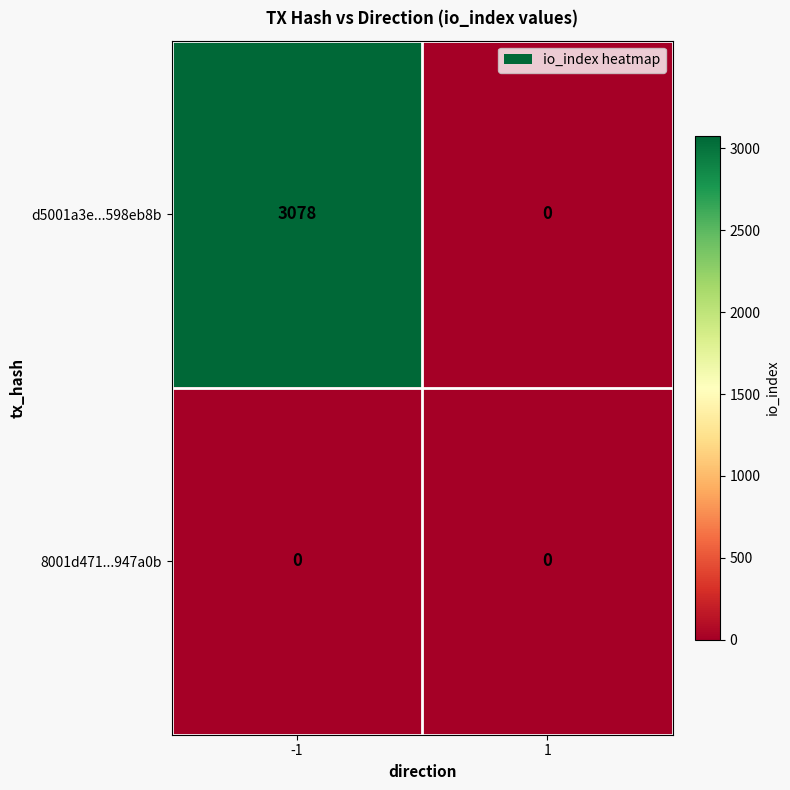

What is the difference between the maximum and minimum values in the d5001a3e...598eb8b series?

3078